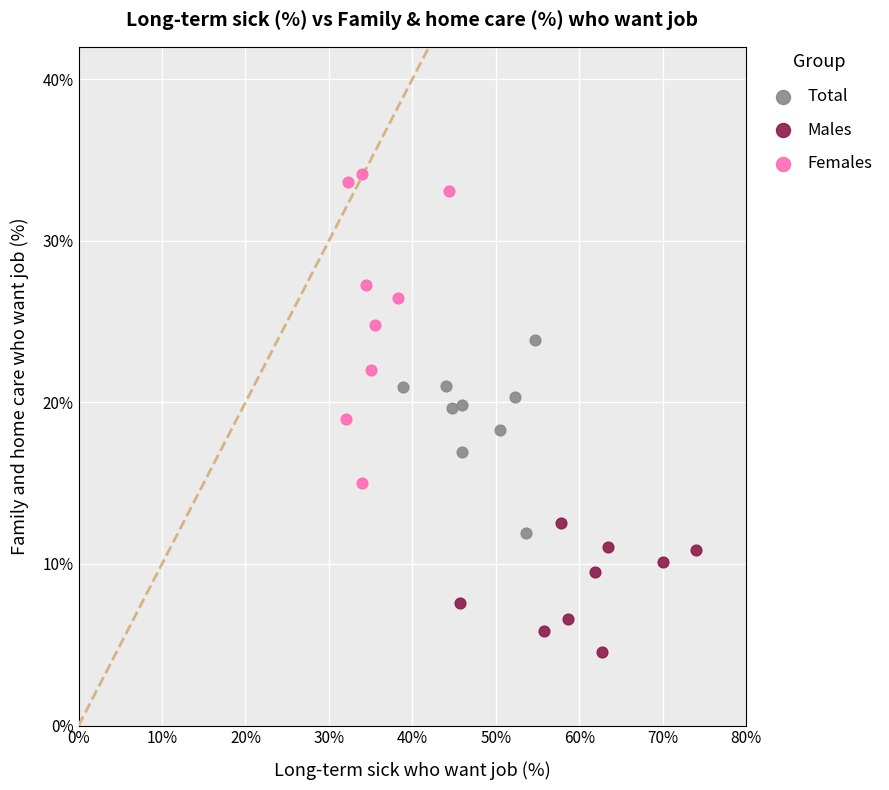

Which series contains the highest Y value?

Females